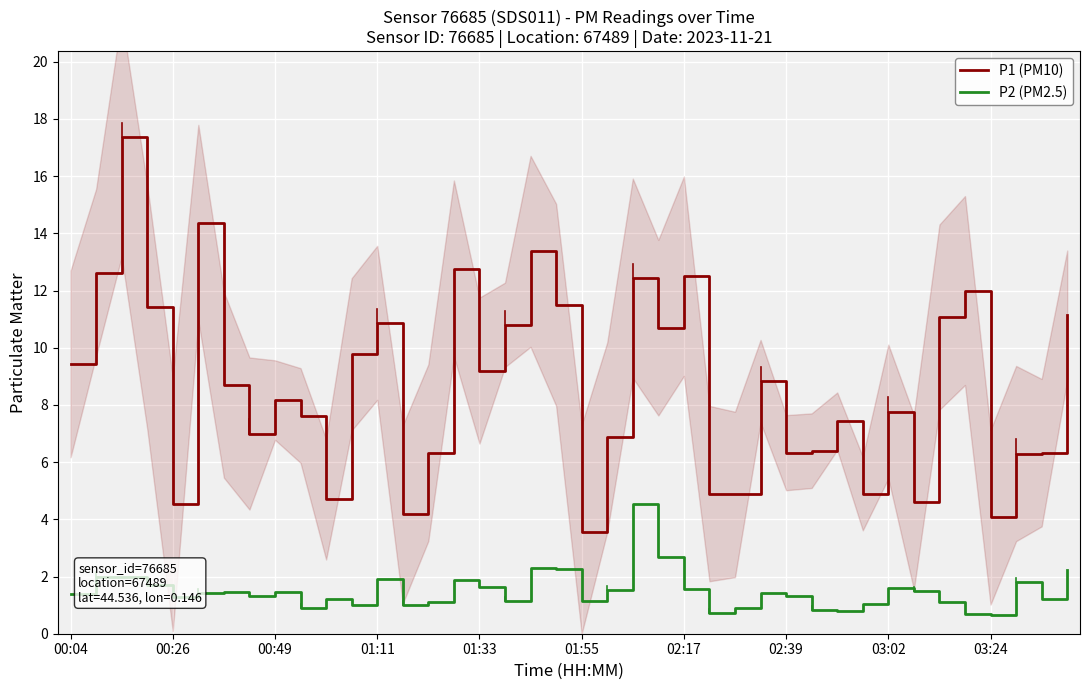

What is the difference between the maximum and minimum values in the P2 (PM2.5) series?

3.9